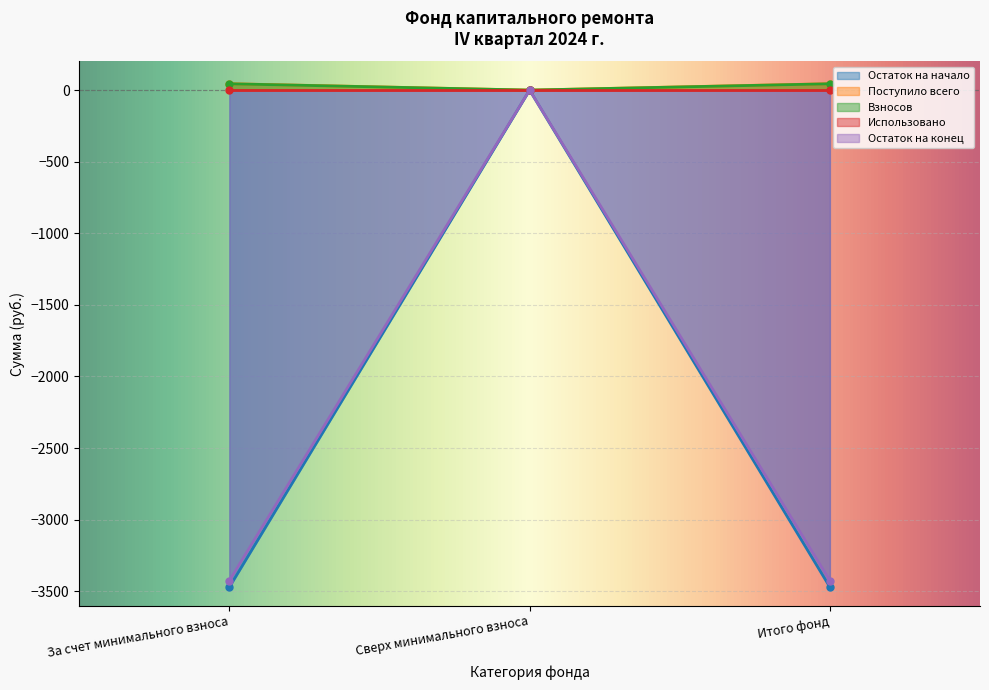

How many data points in Остаток на конец are above -3426?

1